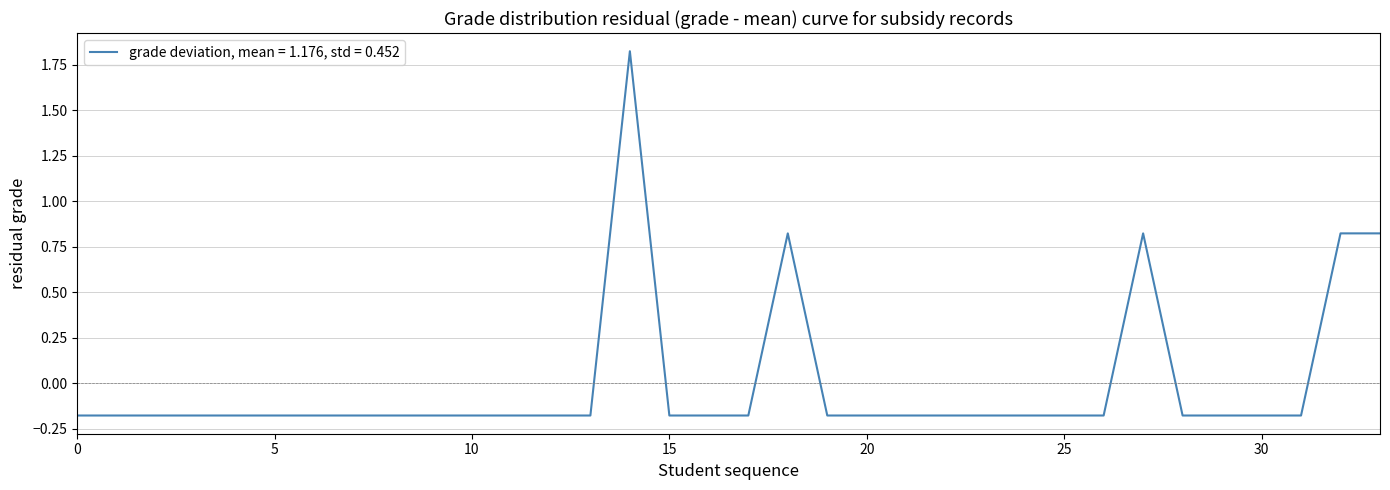

What is the difference between the maximum and minimum values?

2.0